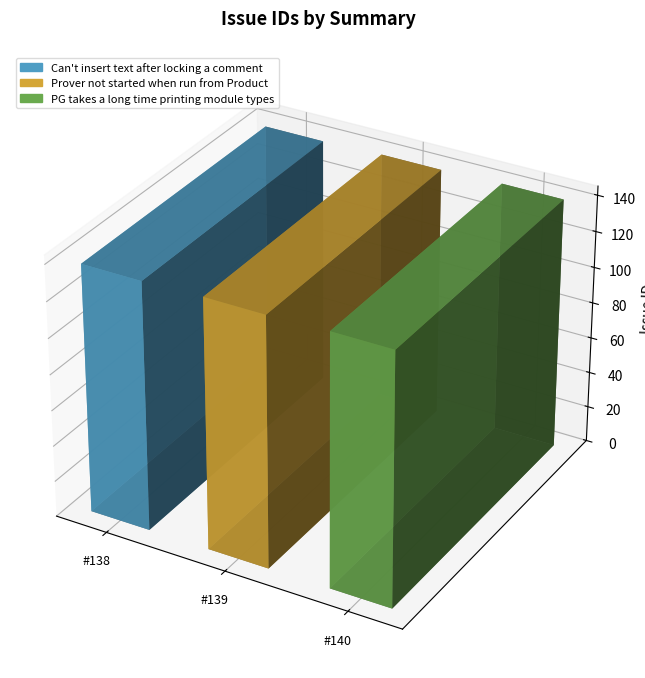

What position from the left is Prover not started when run from Product?

2